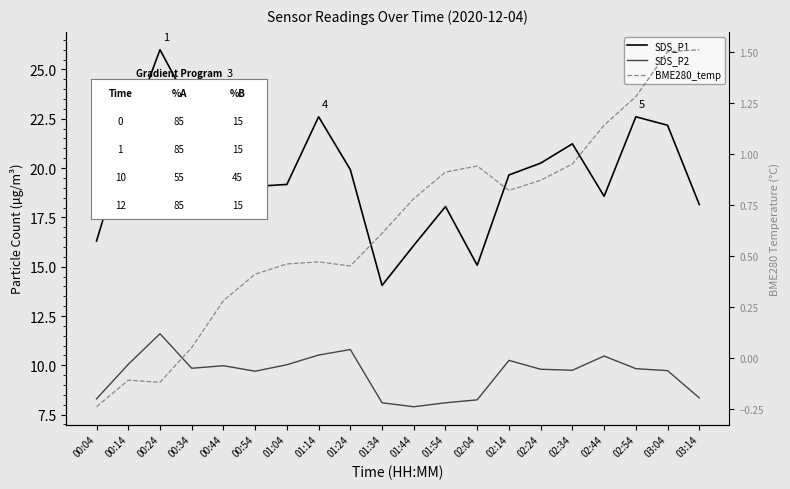

Between 00:04 and 01:54, which is larger?

01:54